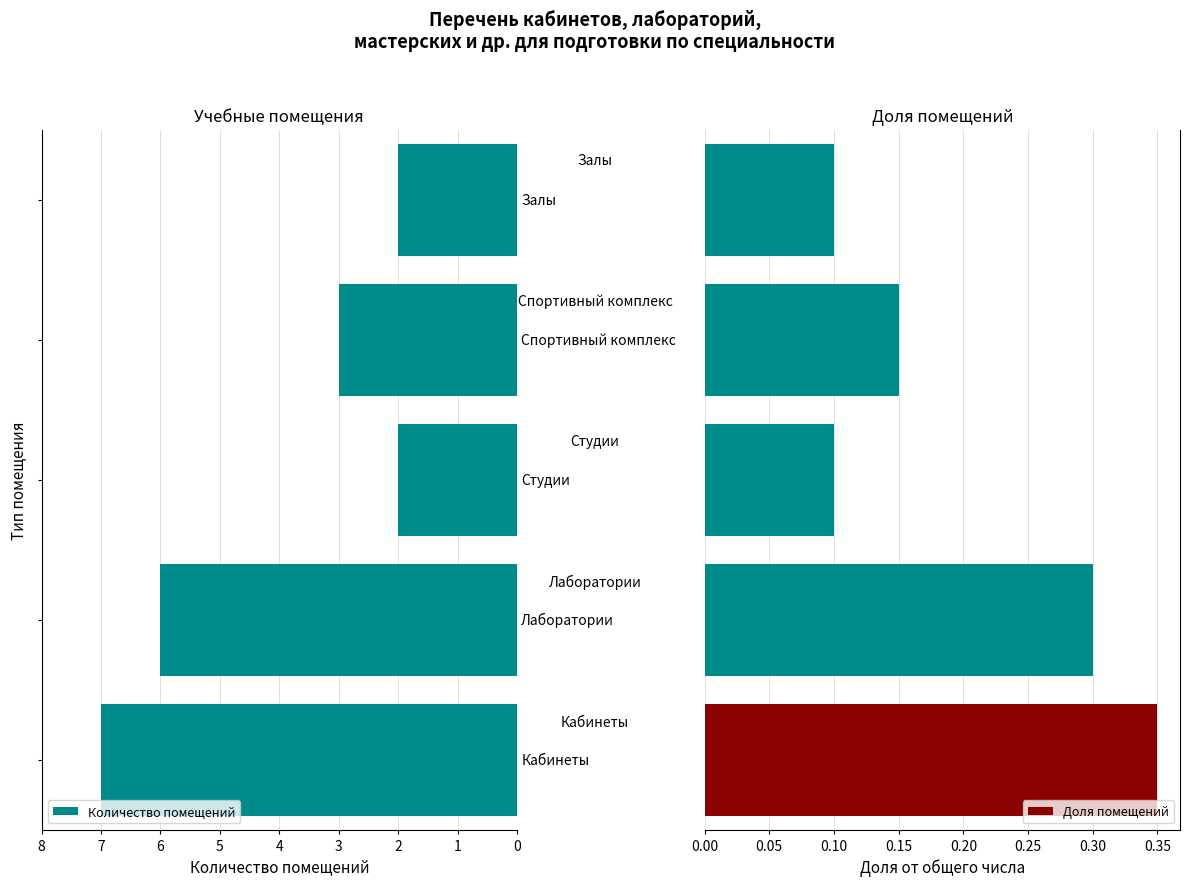

Is the value of Количество помещений at 0 greater than the value of Доля помещений at 0?

Yes